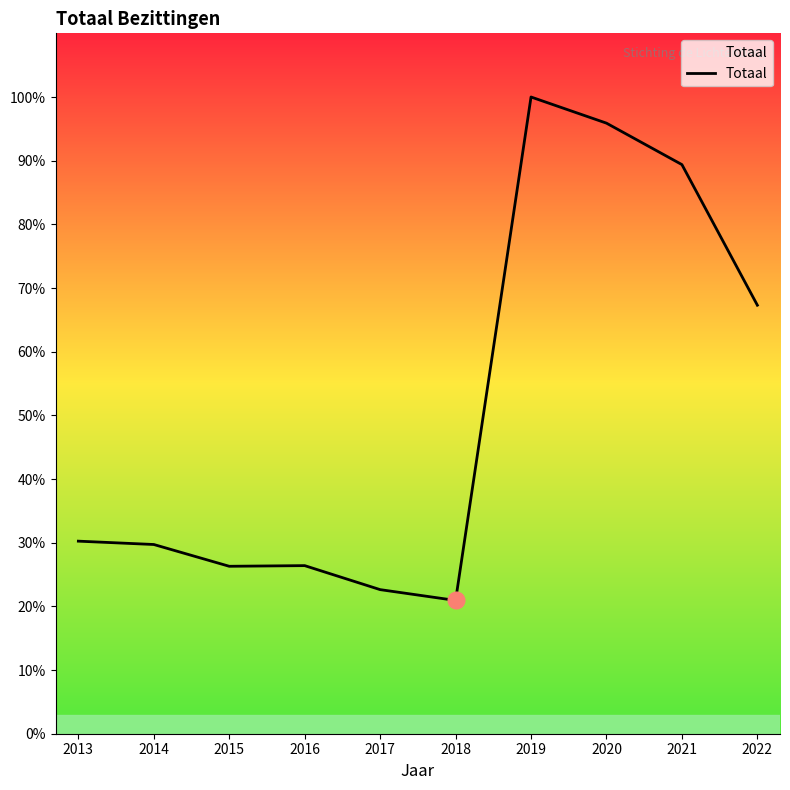

List the labels in order of value, smallest first.

2018, 2017, 2015, 2016, 2014, 2013, 2022, 2021, 2020, 2019